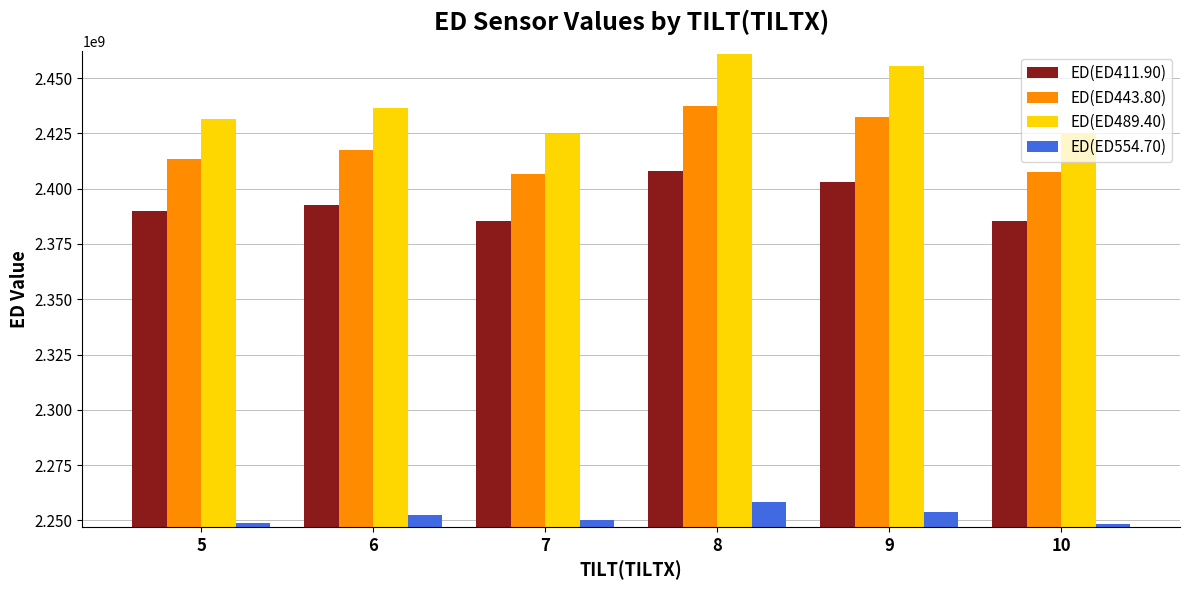

What is the difference between the maximum and minimum values in the ED(ED411.90) series?

22749056